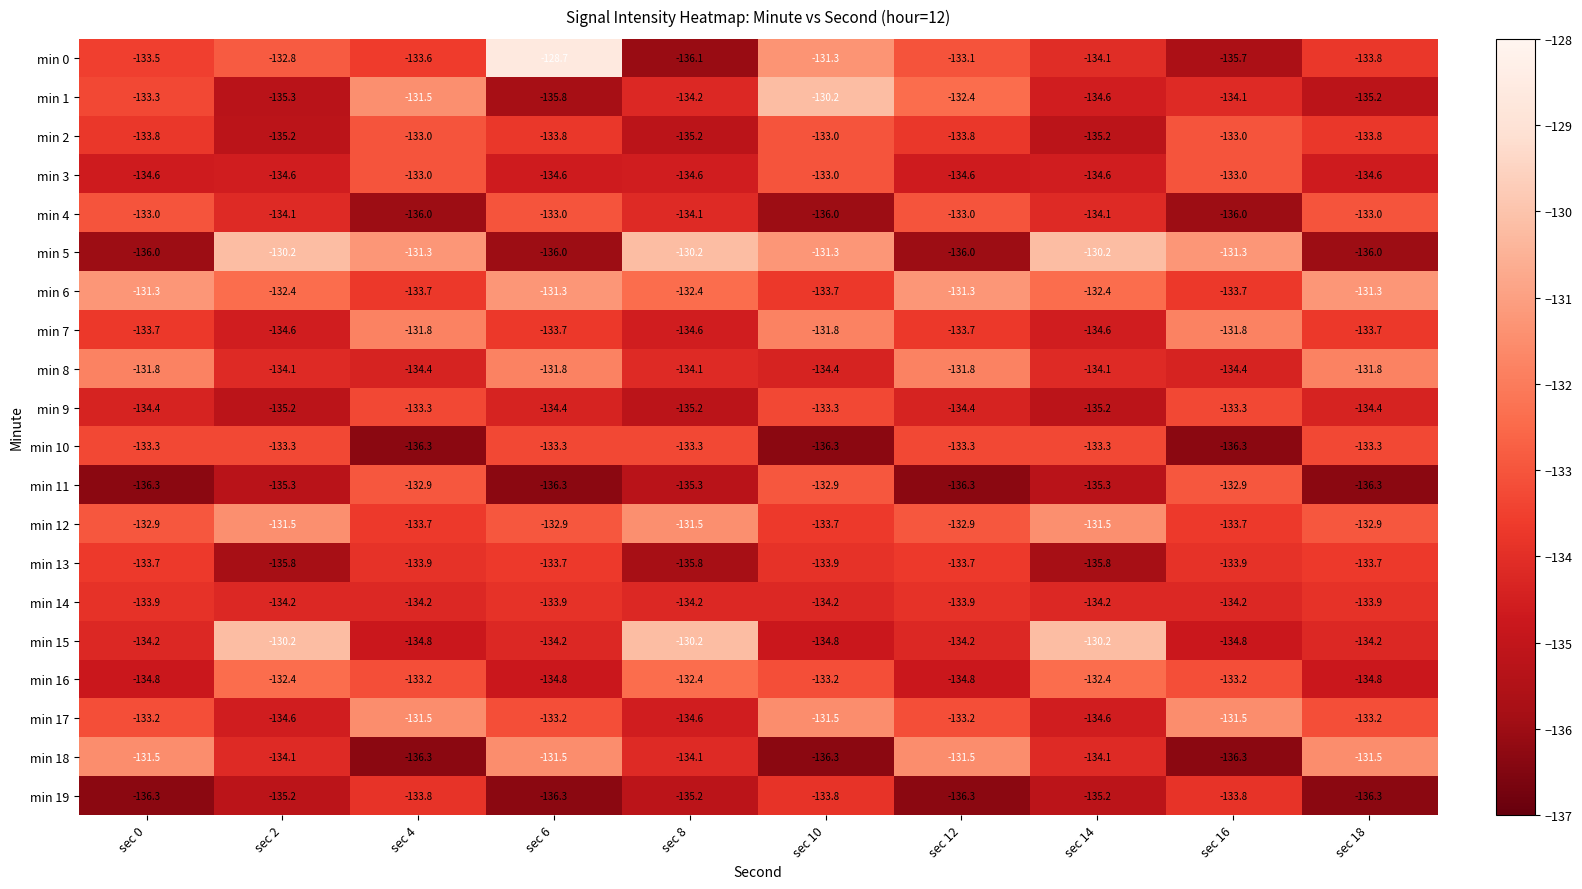

Which series changed the most between sec 4 and sec 18?

min 18